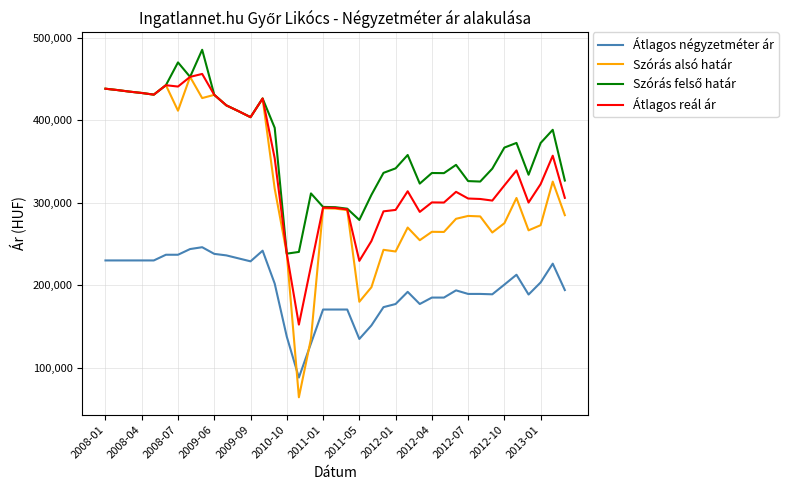

What is the highest value of the Átlagos négyzetméter ár series?

246290